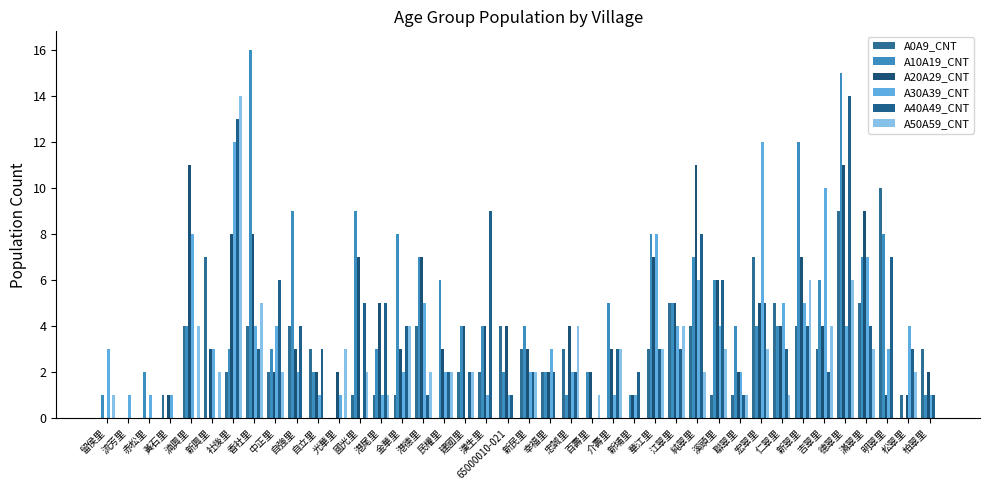

What is the difference between the maximum and minimum values in the A20A29_CNT series?

11